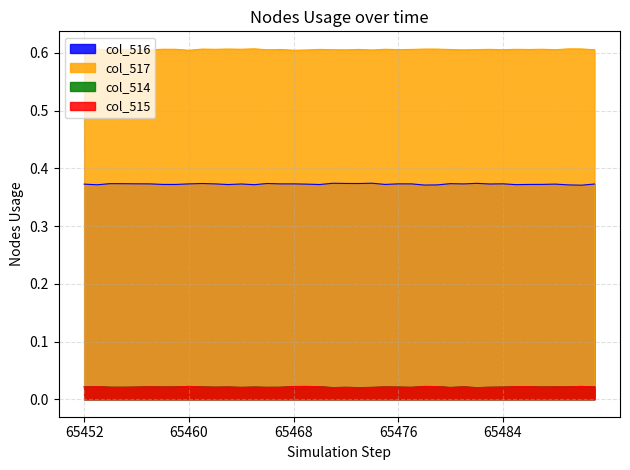

True or false: col_517 has more than 1 points higher than both neighbors.

True